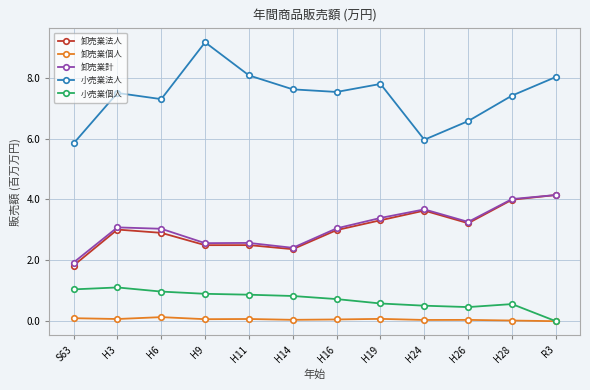

What is the highest value of the 小売業法人 series?

9.2